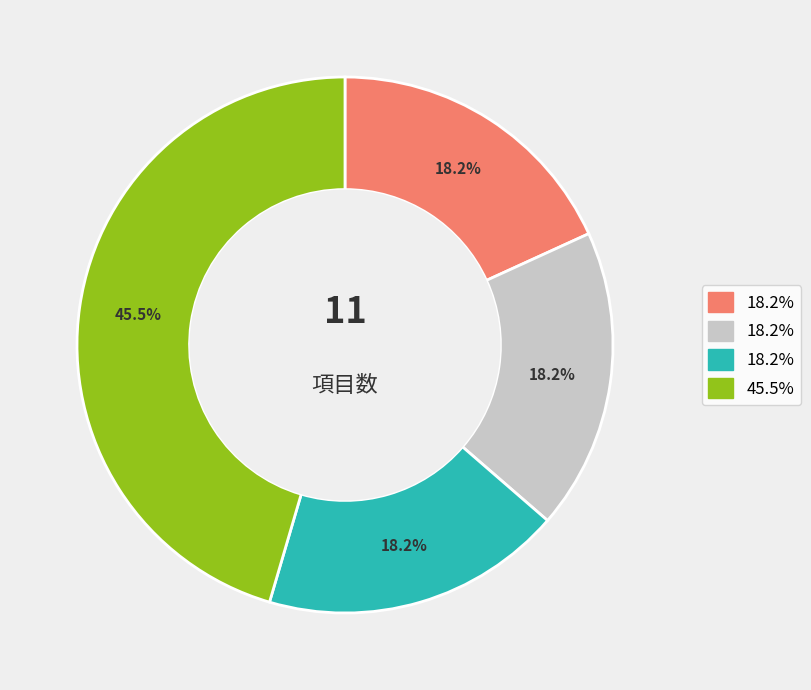

Is there any slice that represents more than half of the pie?

No